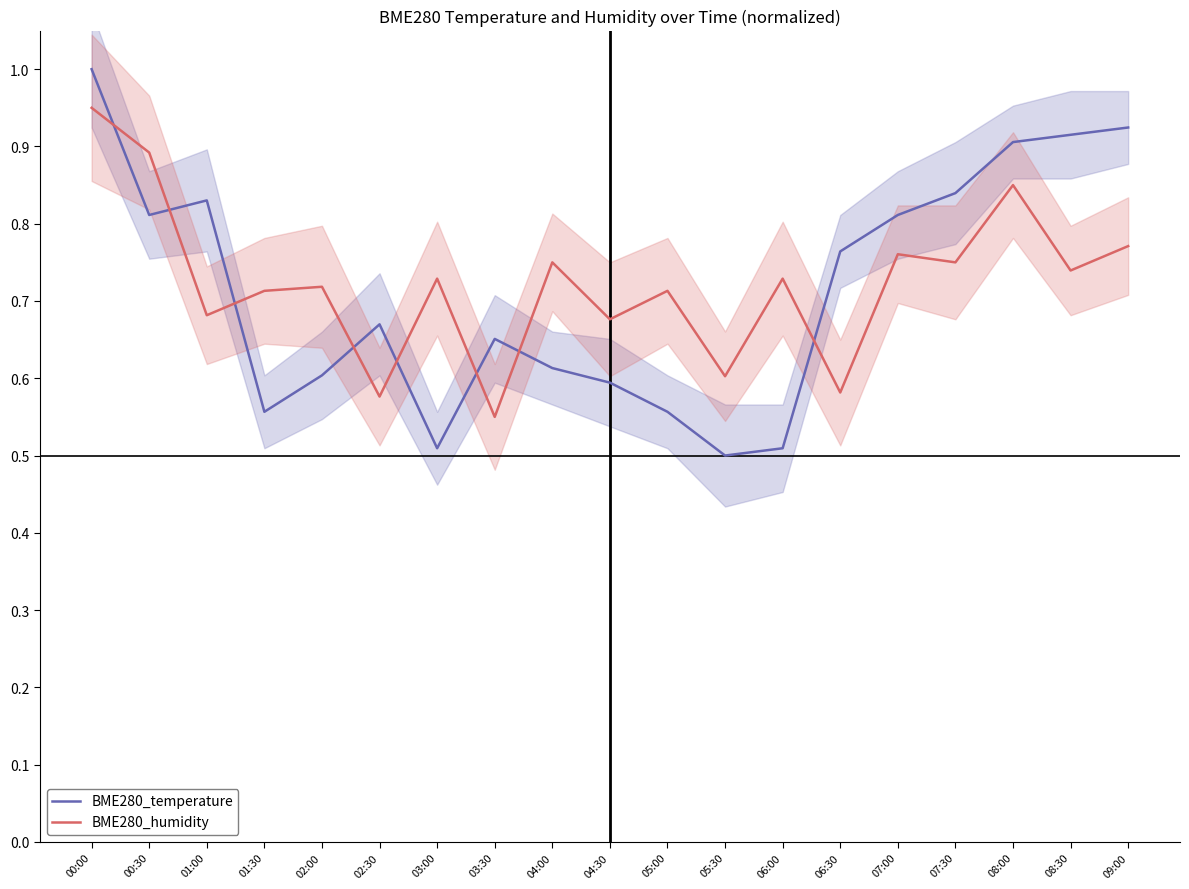

Reading left to right, what are all the values shown in this chart?

BME280_temperature: 00:00=1.0	00:30=0.8	01:00=0.8	01:30=0.6	02:00=0.6	02:30=0.7	03:00=0.5	03:30=0.7	04:00=0.6	04:30=0.6	05:00=0.6	05:30=0.5	06:00=0.5	06:30=0.8	07:00=0.8	07:30=0.8	08:00=0.9	08:30=0.9	09:00=0.9
BME280_humidity: 00:00=1.0	00:30=0.9	01:00=0.7	01:30=0.7	02:00=0.7	02:30=0.6	03:00=0.7	03:30=0.6	04:00=0.7	04:30=0.7	05:00=0.7	05:30=0.6	06:00=0.7	06:30=0.6	07:00=0.8	07:30=0.7	08:00=0.9	08:30=0.7	09:00=0.8